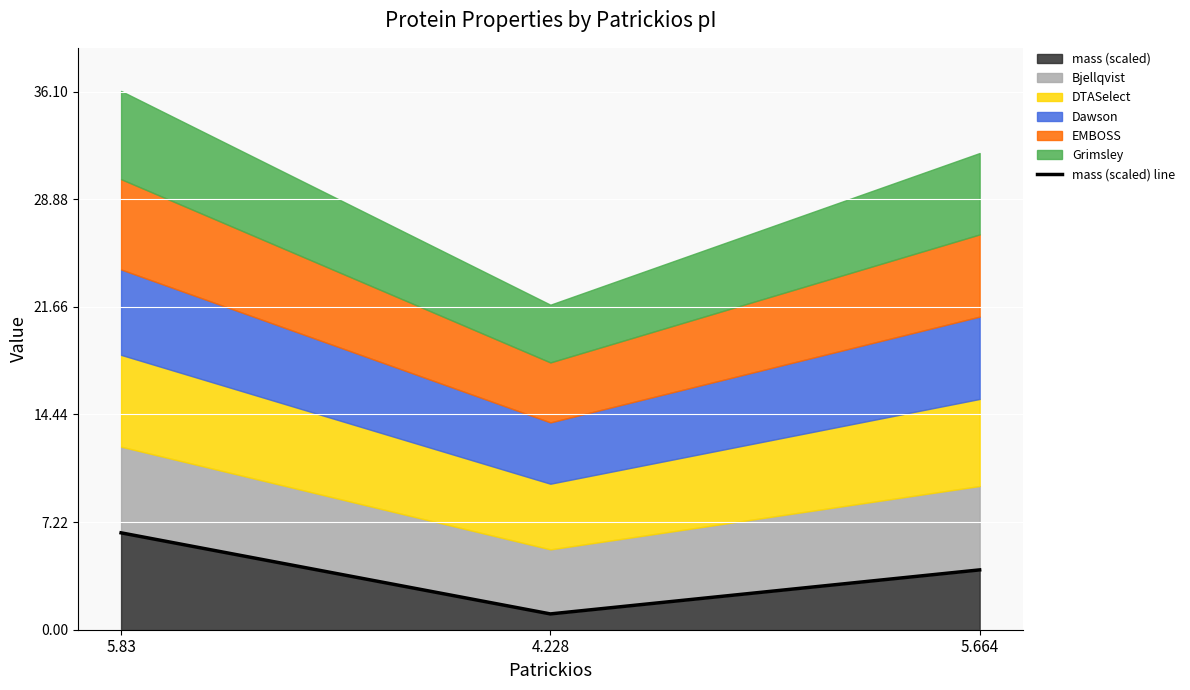

Rank the categories by value from highest to lowest.

5.83, 5.664, 4.228